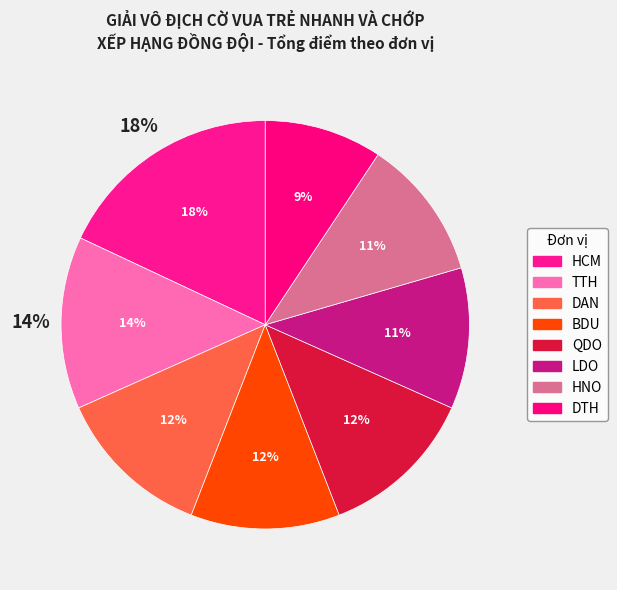

Which category has the biggest portion of the pie?

HCM